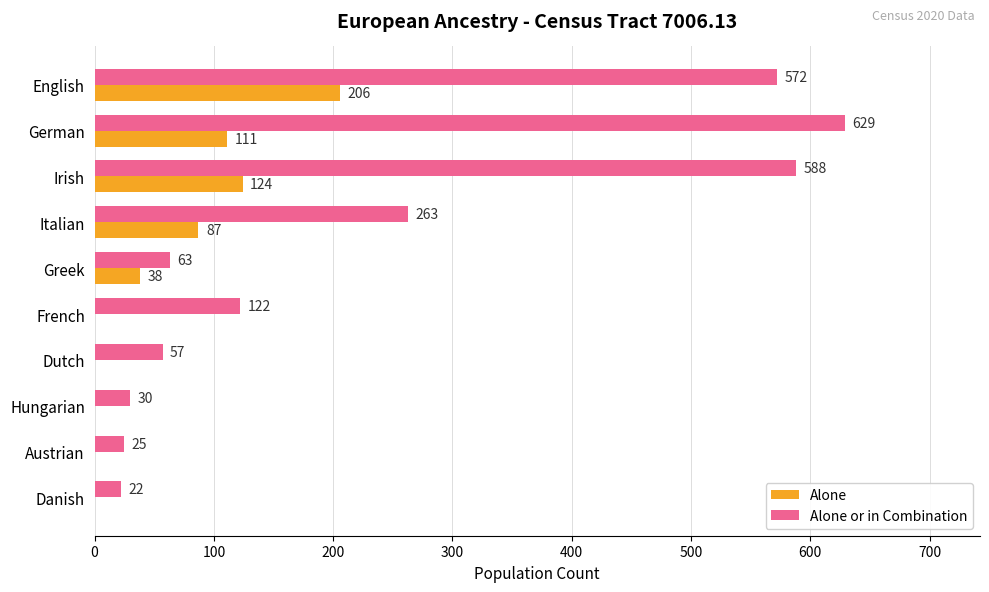

What is the highest value of the Alone or in Combination series?

629